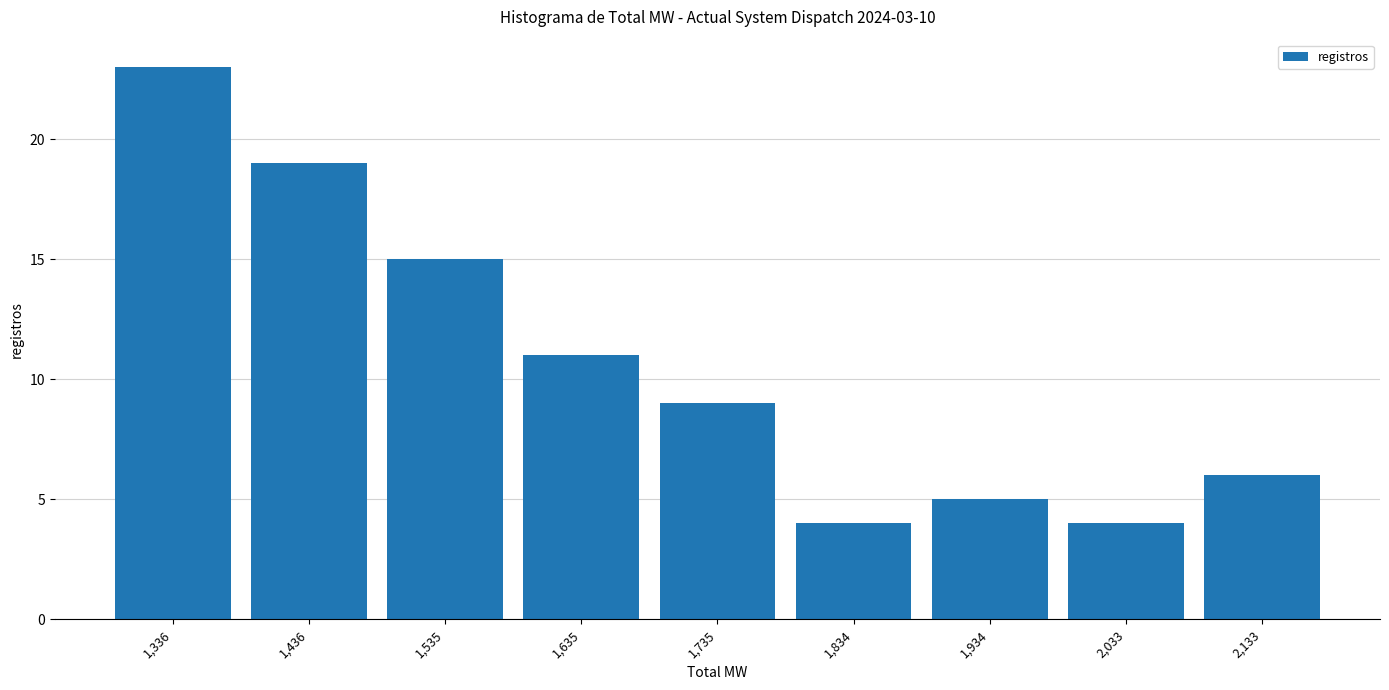

Reading left to right, list every bar in this chart as the range it spans on the x-axis followed by its height. Neither the bar edges nor the heights are printed on the chart, so give them approximately, as read against the axes.

1290 to 1390: 23
1390 to 1490: 19
1490 to 1590: 15
1590 to 1690: 11
1690 to 1780: 9
1780 to 1880: 4
1880 to 1980: 5
1980 to 2080: 4
2080 to 2180: 6